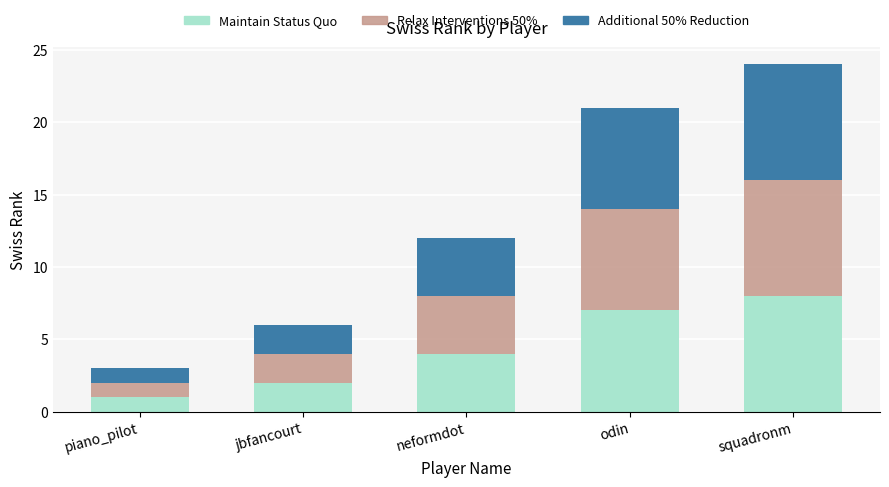

What is the average value of the Maintain Status Quo series?

4